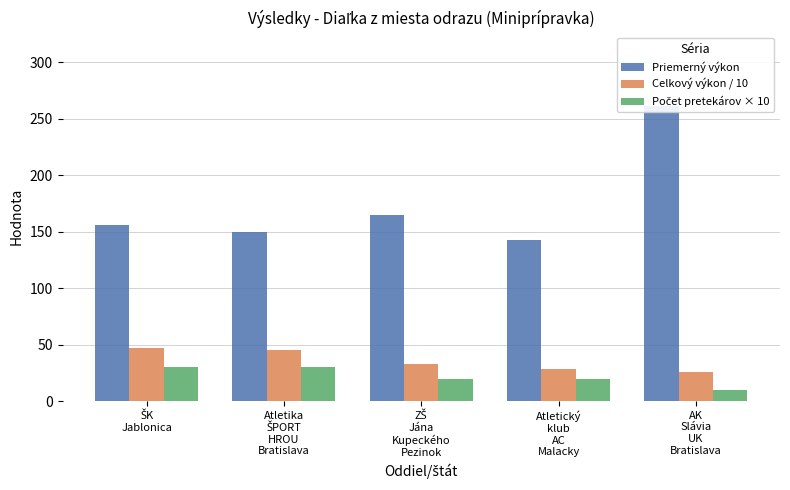

What are all the series names shown in the legend?

Priemerný výkon, Celkový výkon / 10, Počet pretekárov × 10